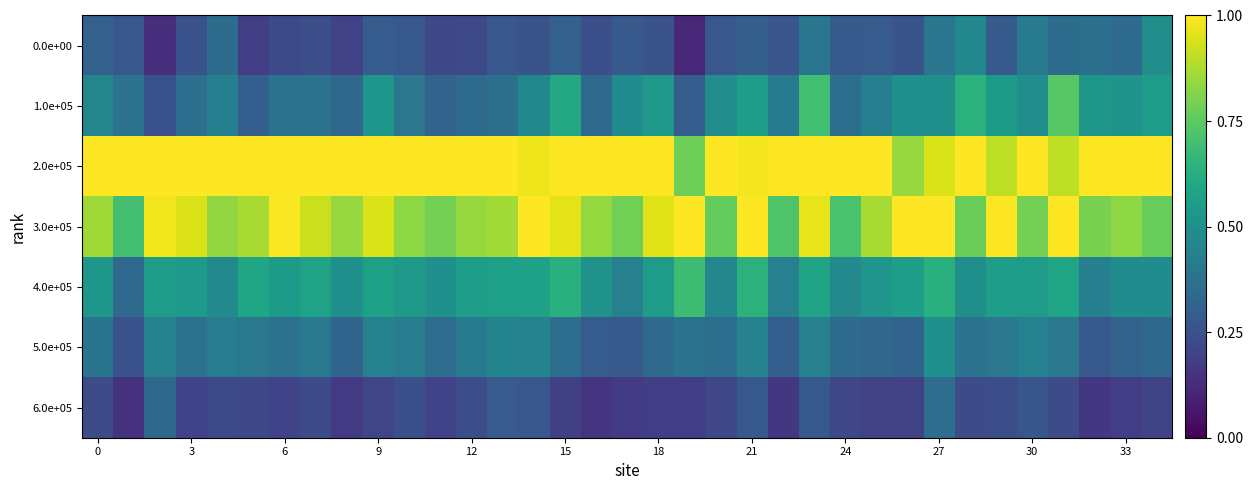

What is the greatest value displayed?

1.0